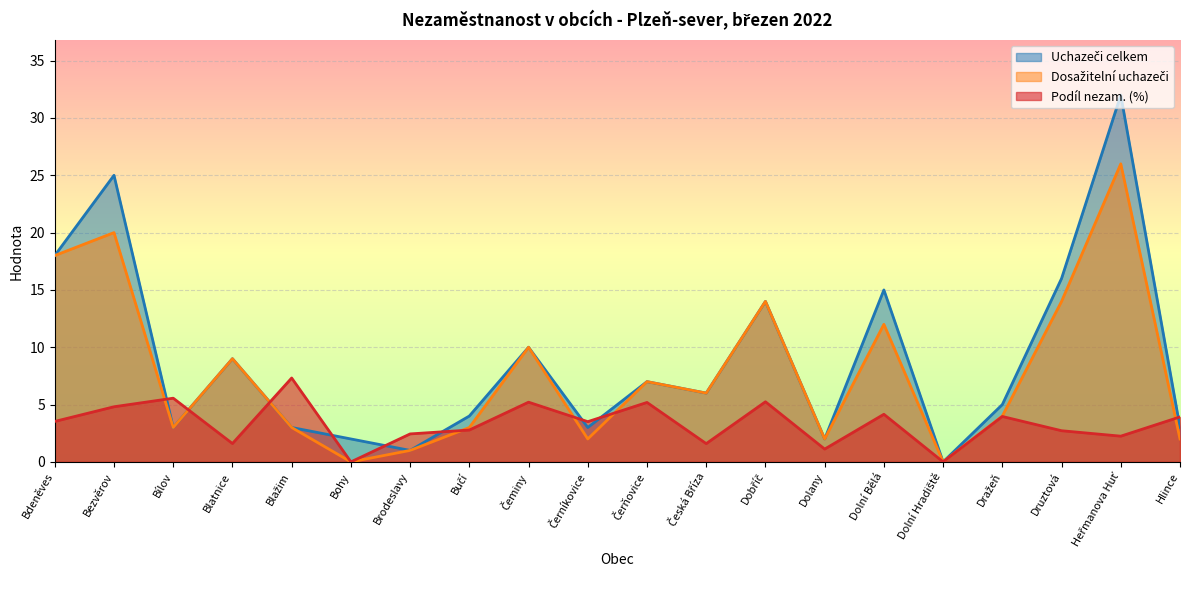

What are all the series names shown in the legend?

Podíl nezam. (%), Uchazeči celkem, Dosažitelní uchazeči